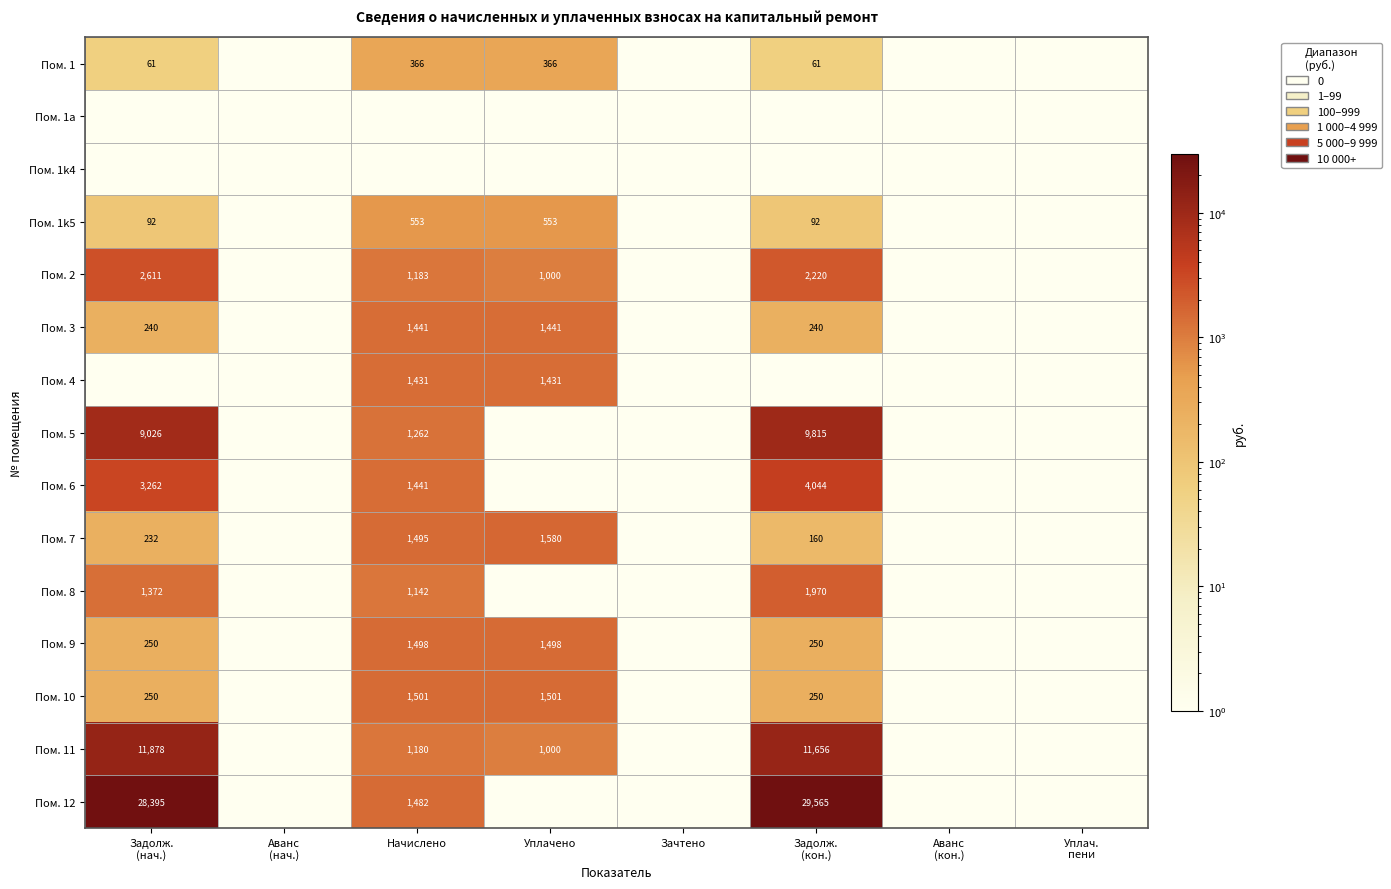

Is it true that Пом. 9 equals 1498 at Уплачено?

True